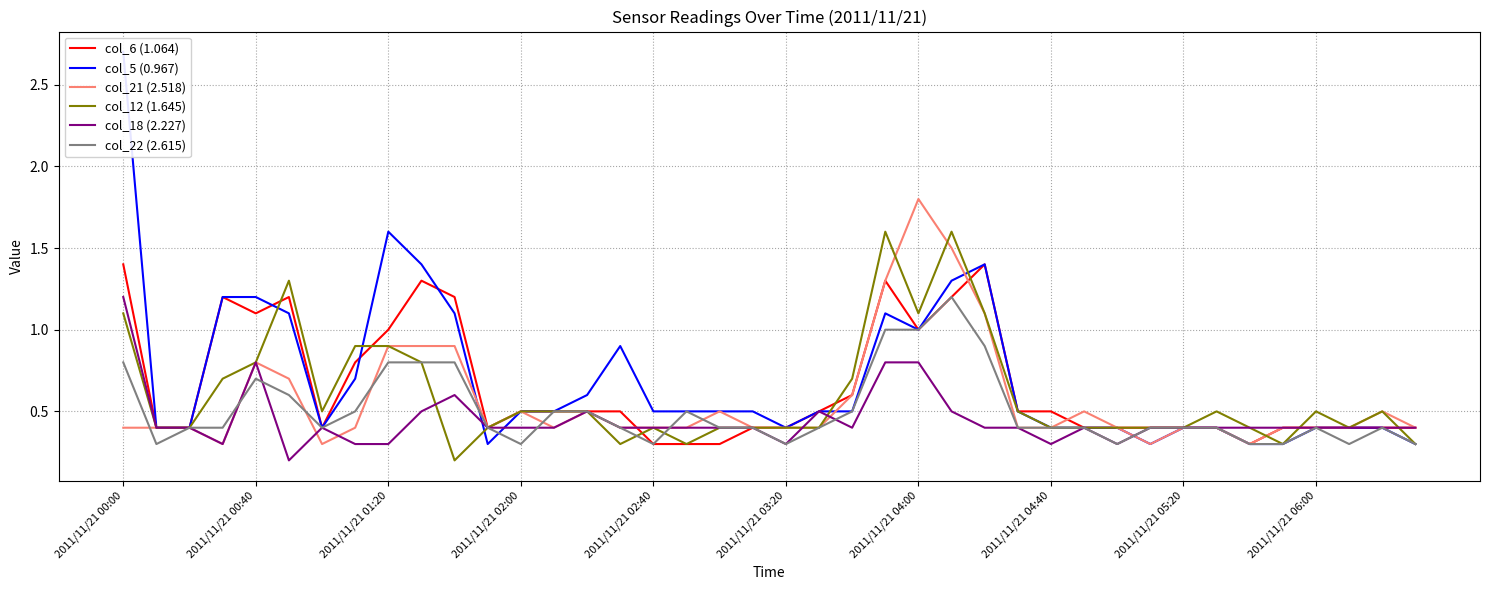

True or false: col_6 (1.064) and col_22 (2.615) cross at least once.

False